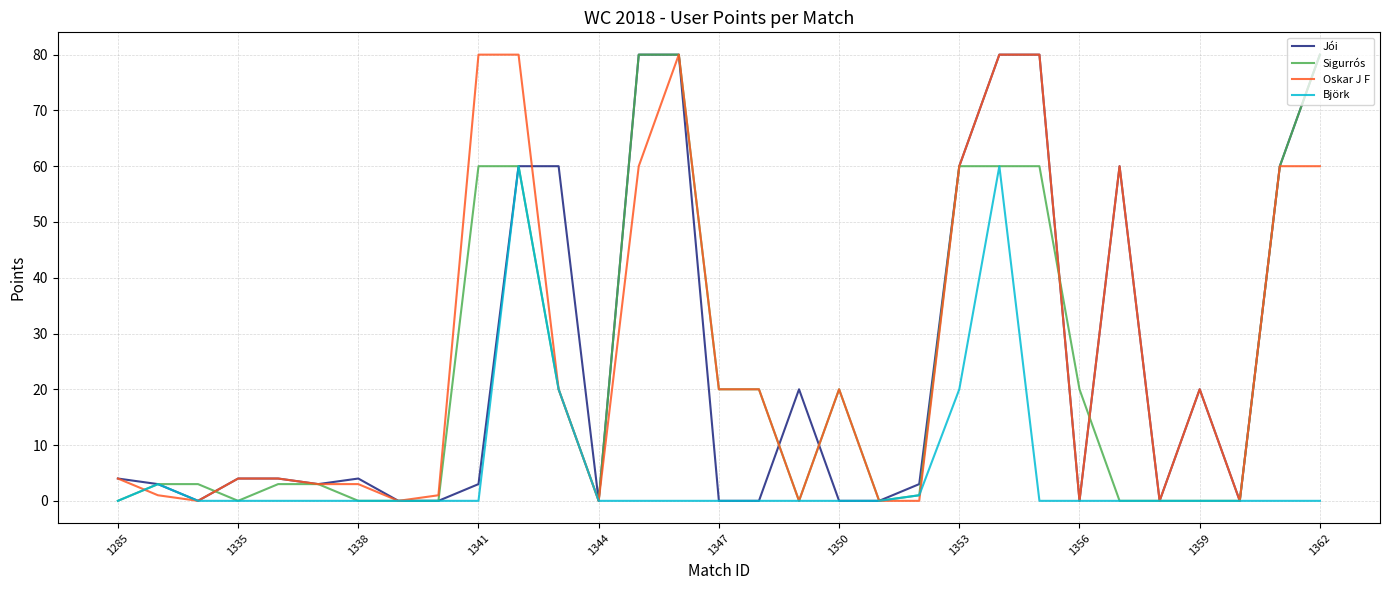

What is the highest value of the Oskar J F series?

80